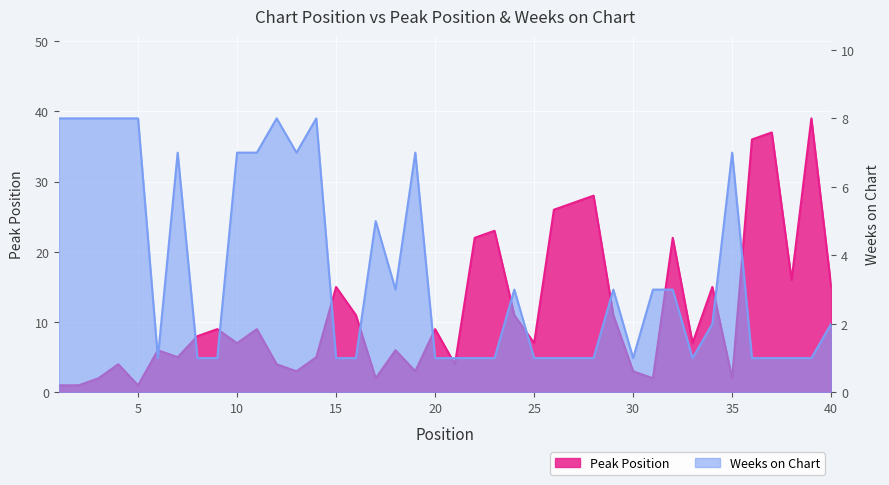

True or false: Peak Position and Weeks on Chart intersect in this chart.

True